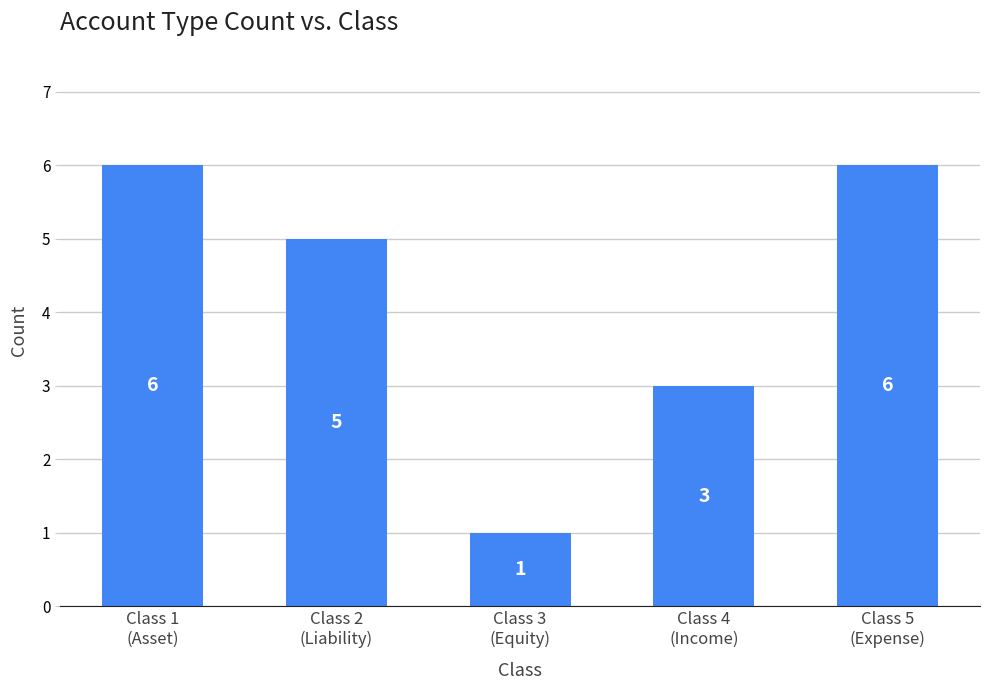

What is the value of the 4th bar from the left?

3